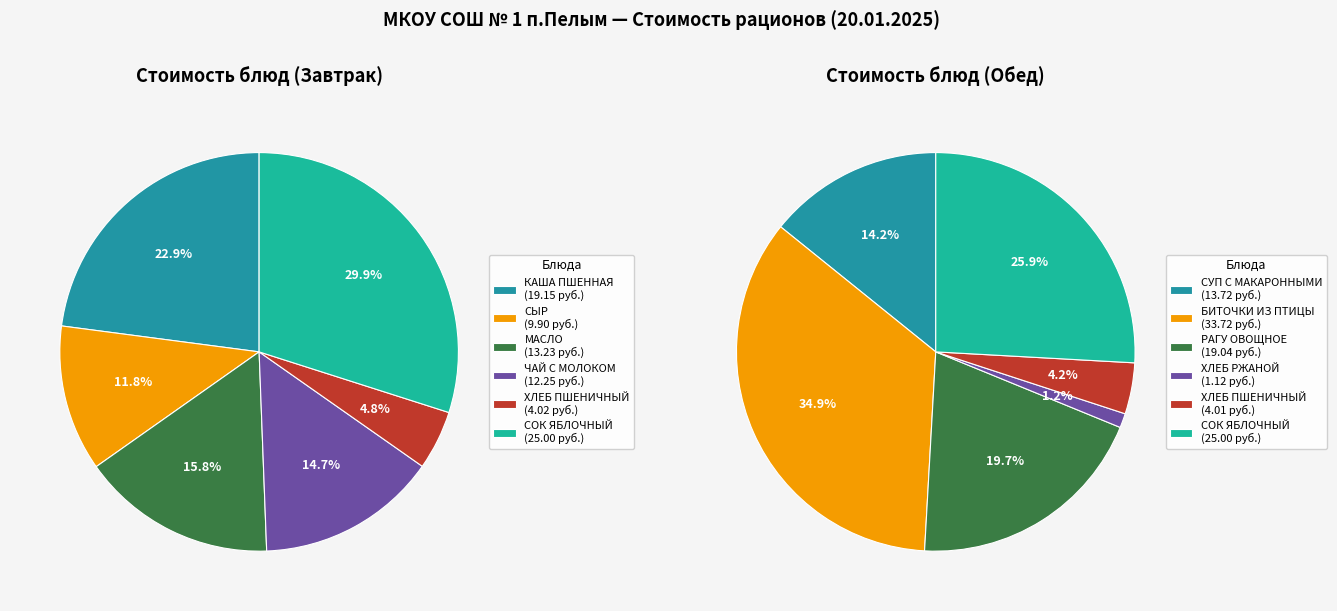

Is there a majority slice in this chart?

No